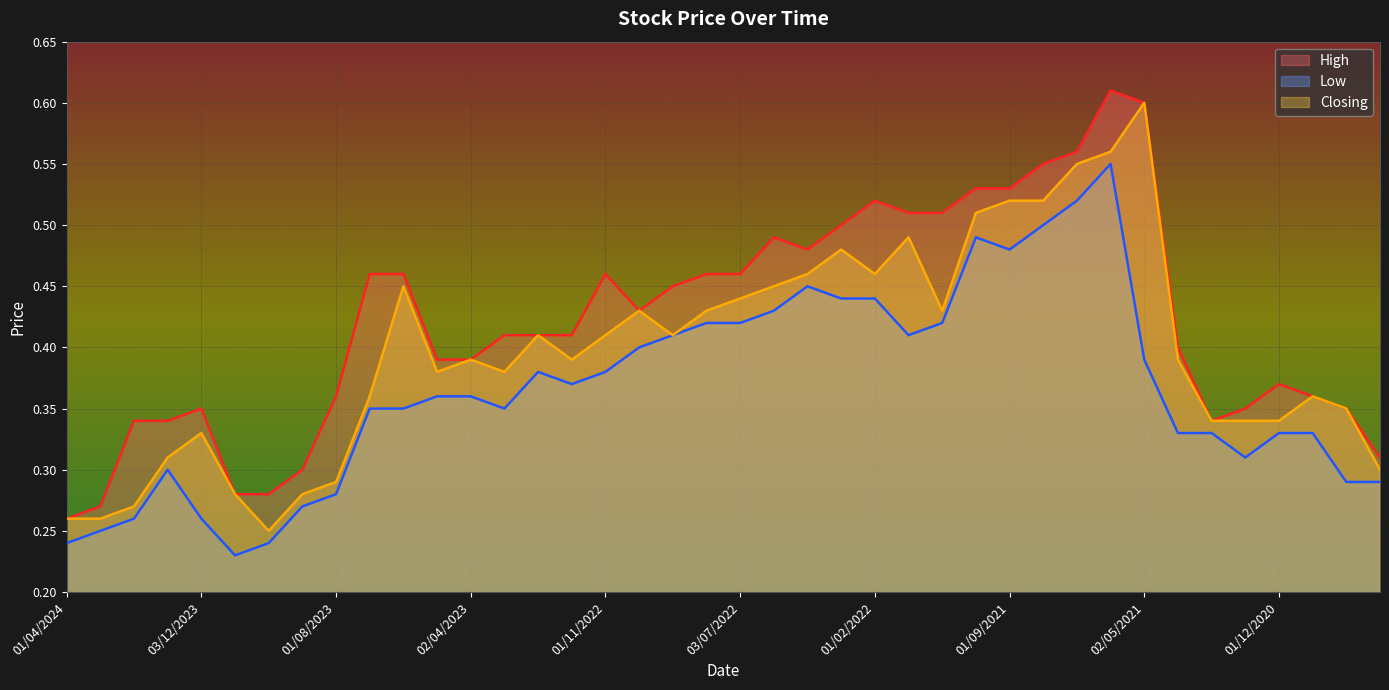

What are all the series names shown in the legend?

High, Low, Closing